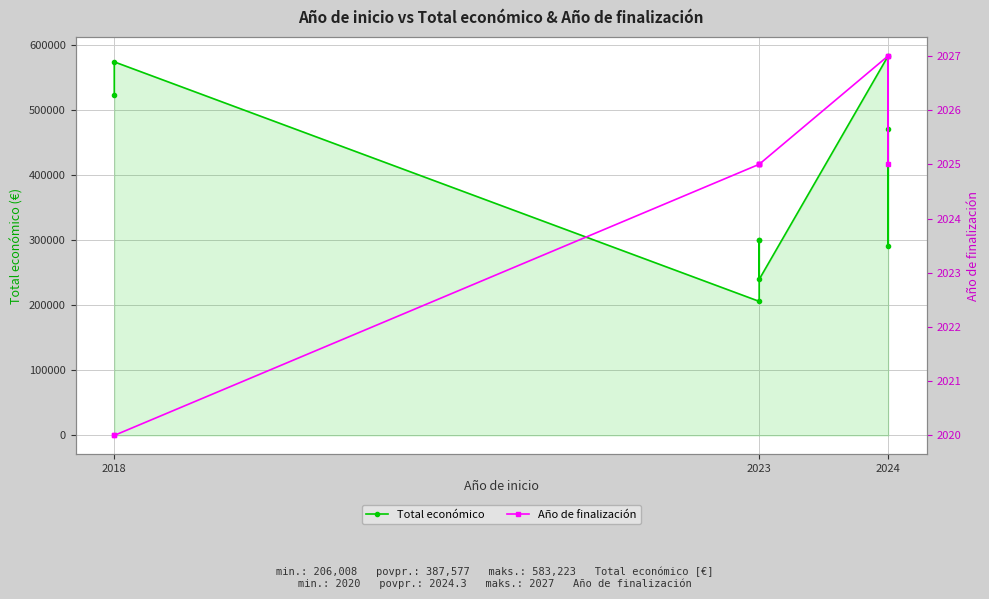

What is the total value across all series at 2024?

585250